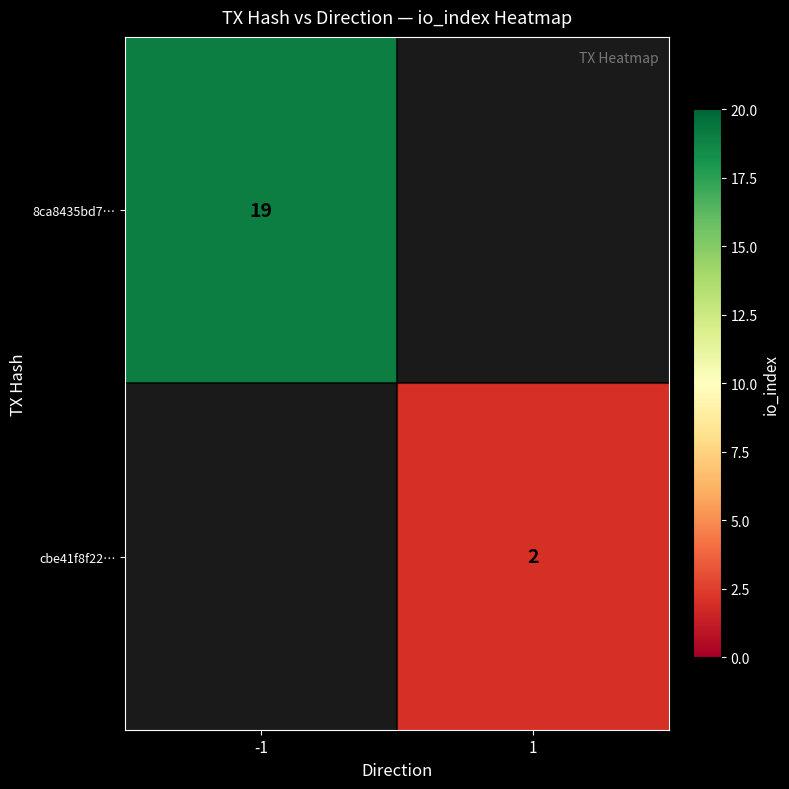

The 8ca8435bd7… series shows 19 at -1. True or false?

True